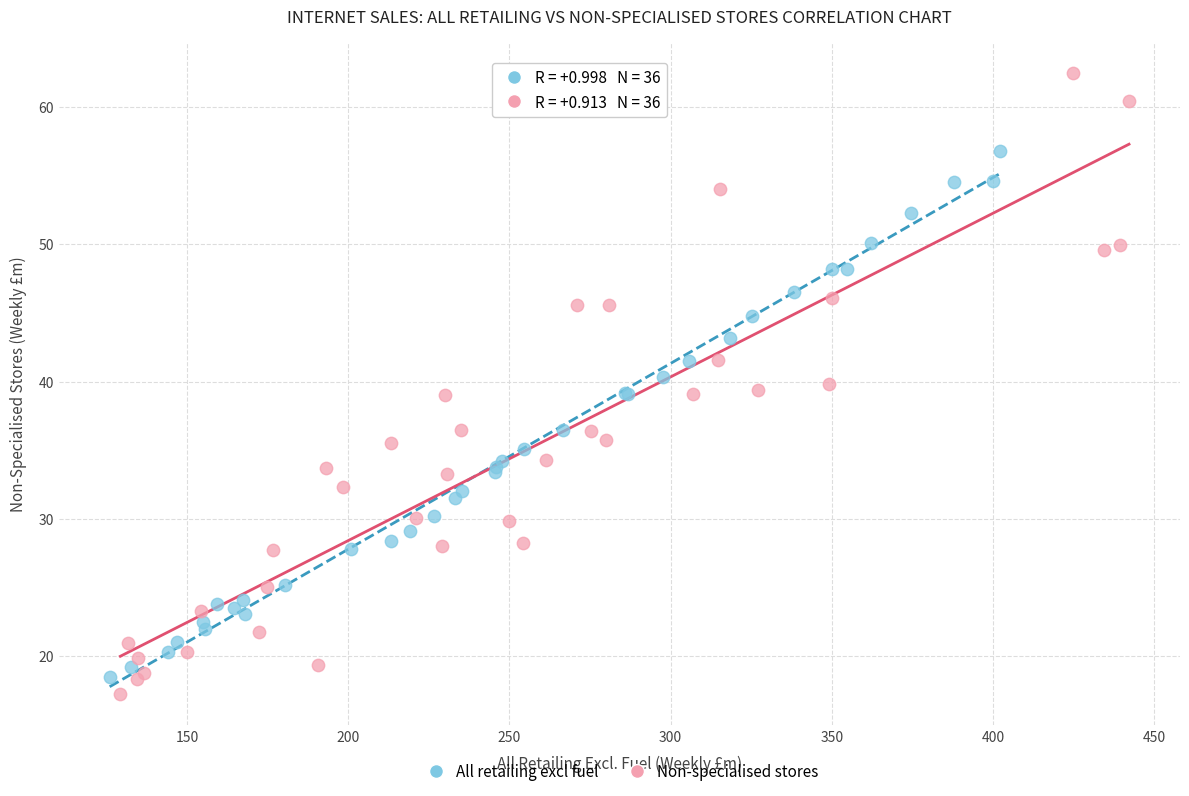

Which series reaches the maximum Y coordinate?

Non-specialised stores